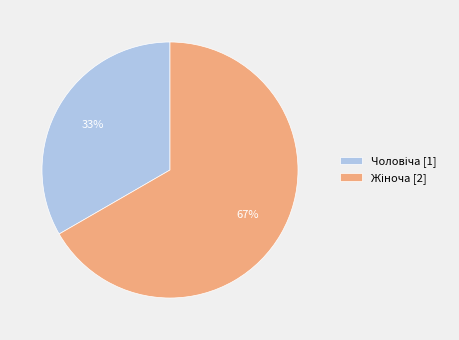

To the nearest percent, what is the average slice percentage?

50%